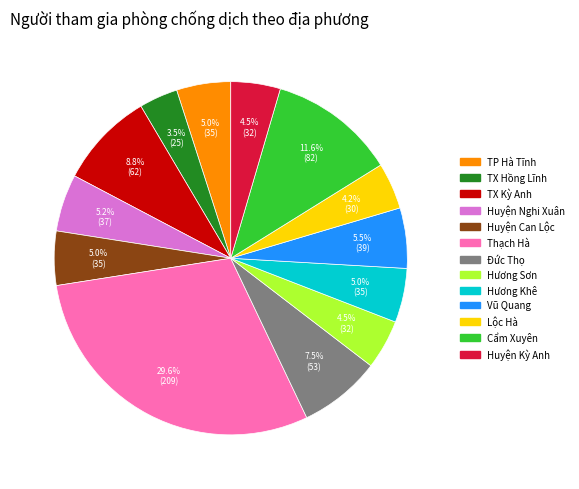

Between Vũ Quang and Cẩm Xuyên, which is larger?

Cẩm Xuyên